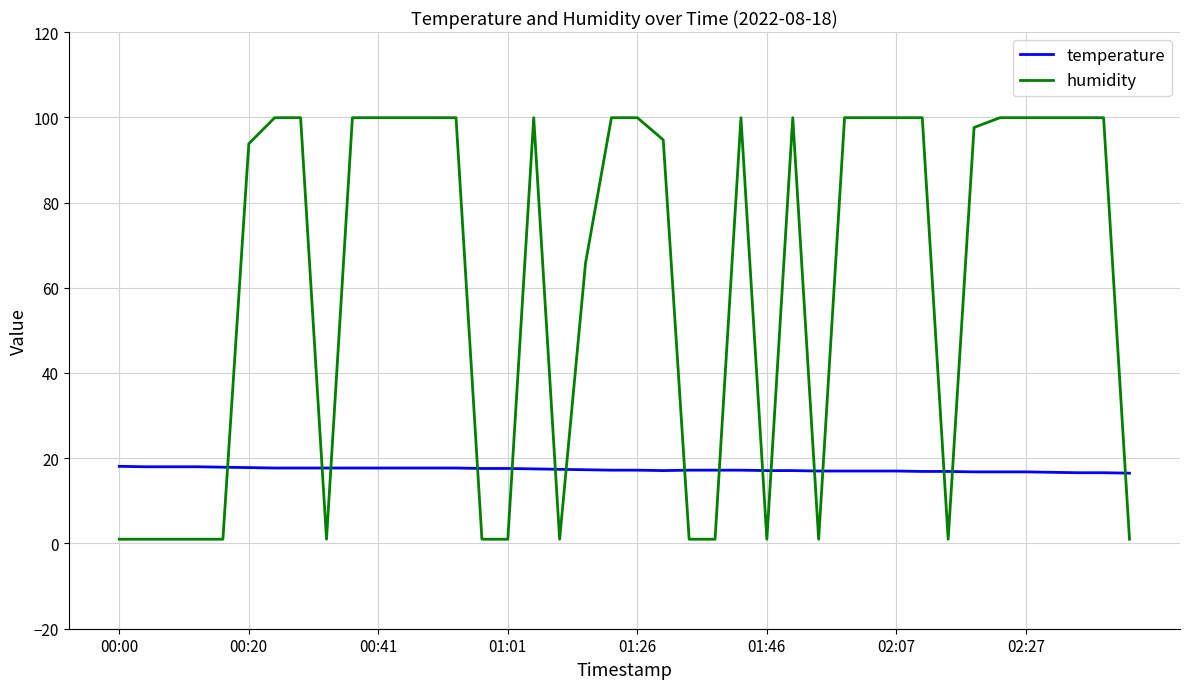

Which series has the largest range (max minus min)?

humidity